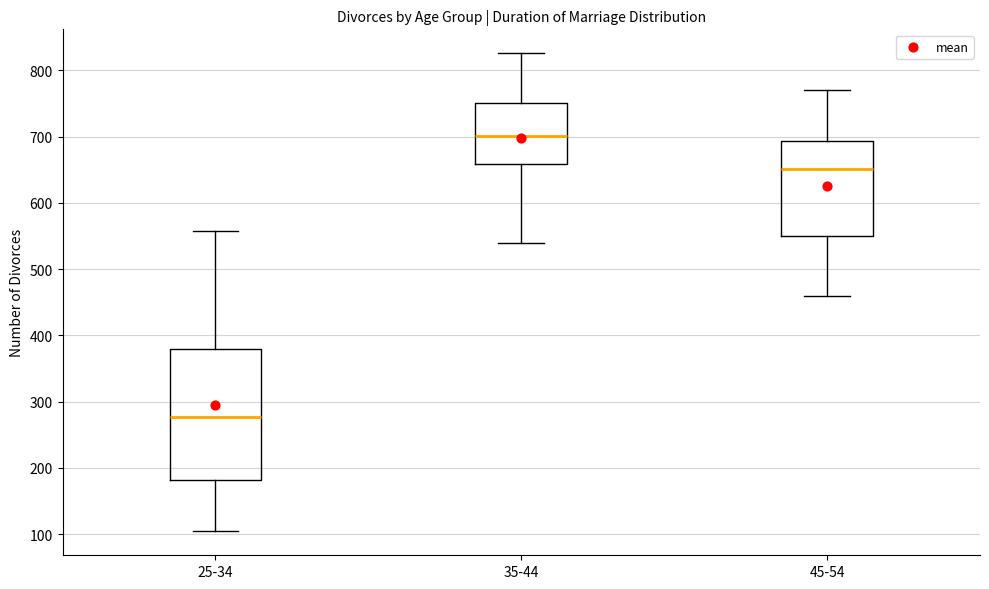

Which box is the tallest, from its lower edge to its upper edge?

25-34